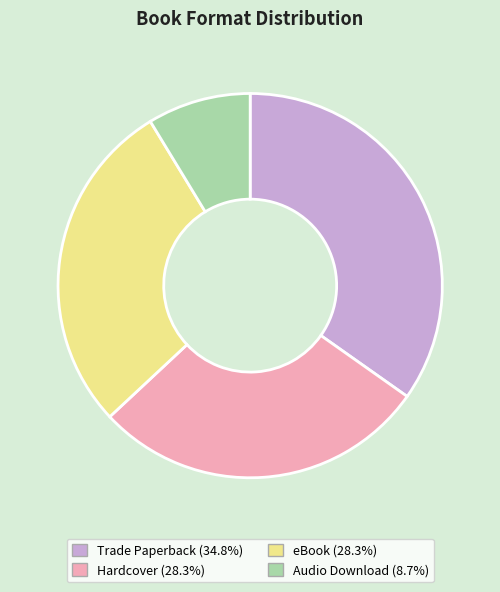

How many slices are in this pie chart?

4